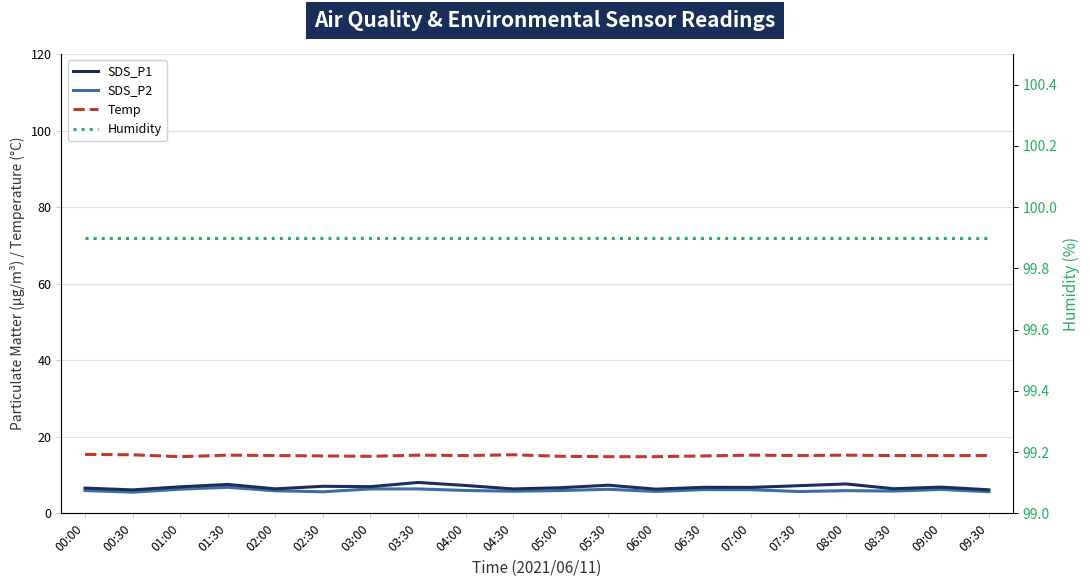

Is it true that Temp equals 15.2 at 01:30?

True